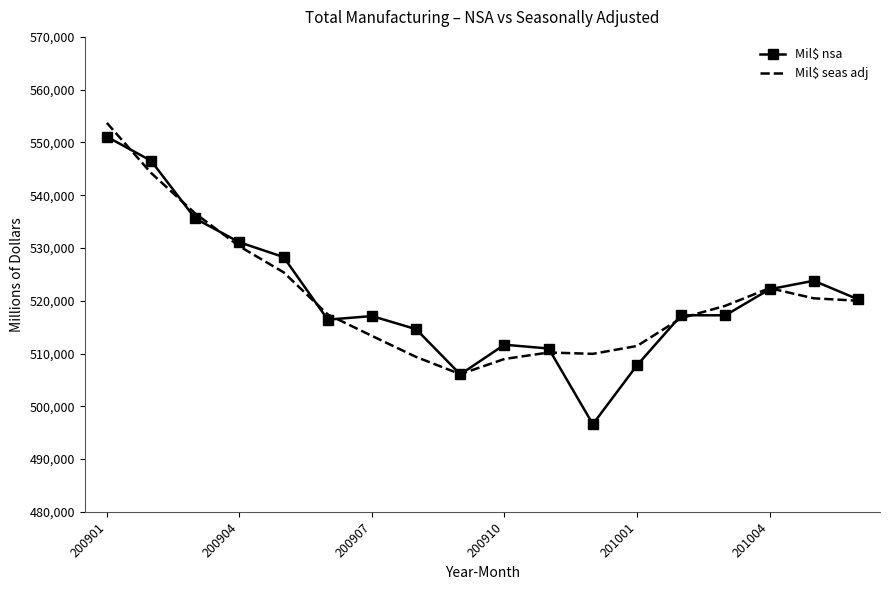

What is the minimum value shown in the chart?

496607